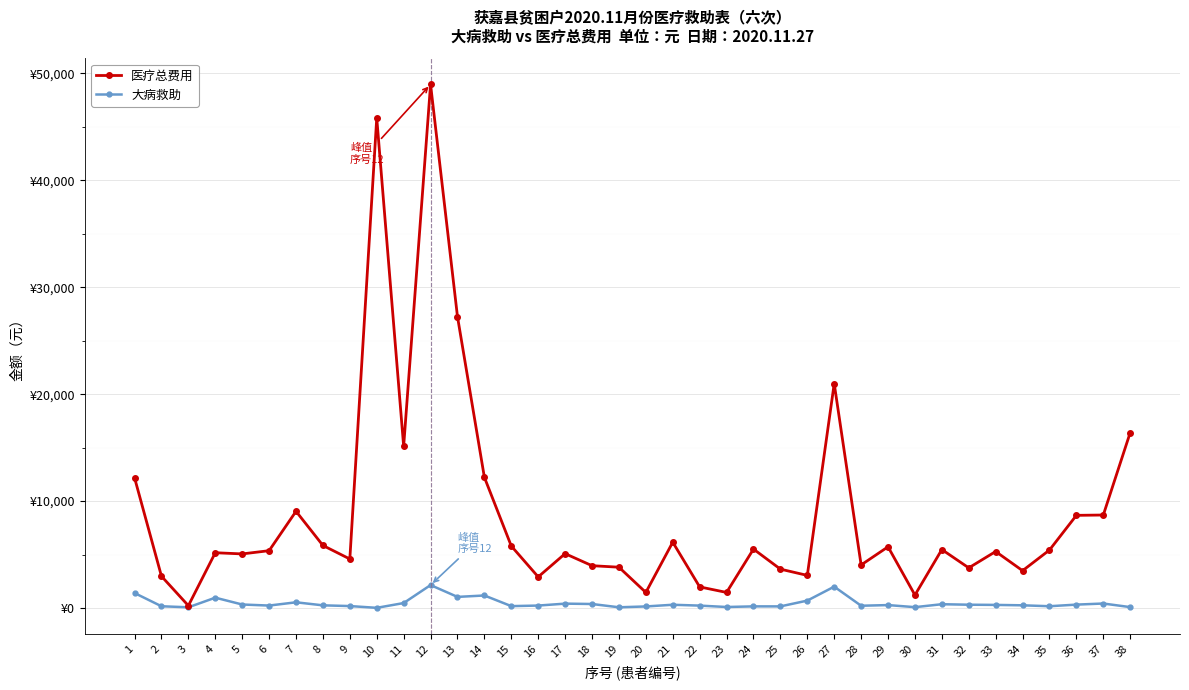

What value does the 大病救助 series have at 30?

82.0